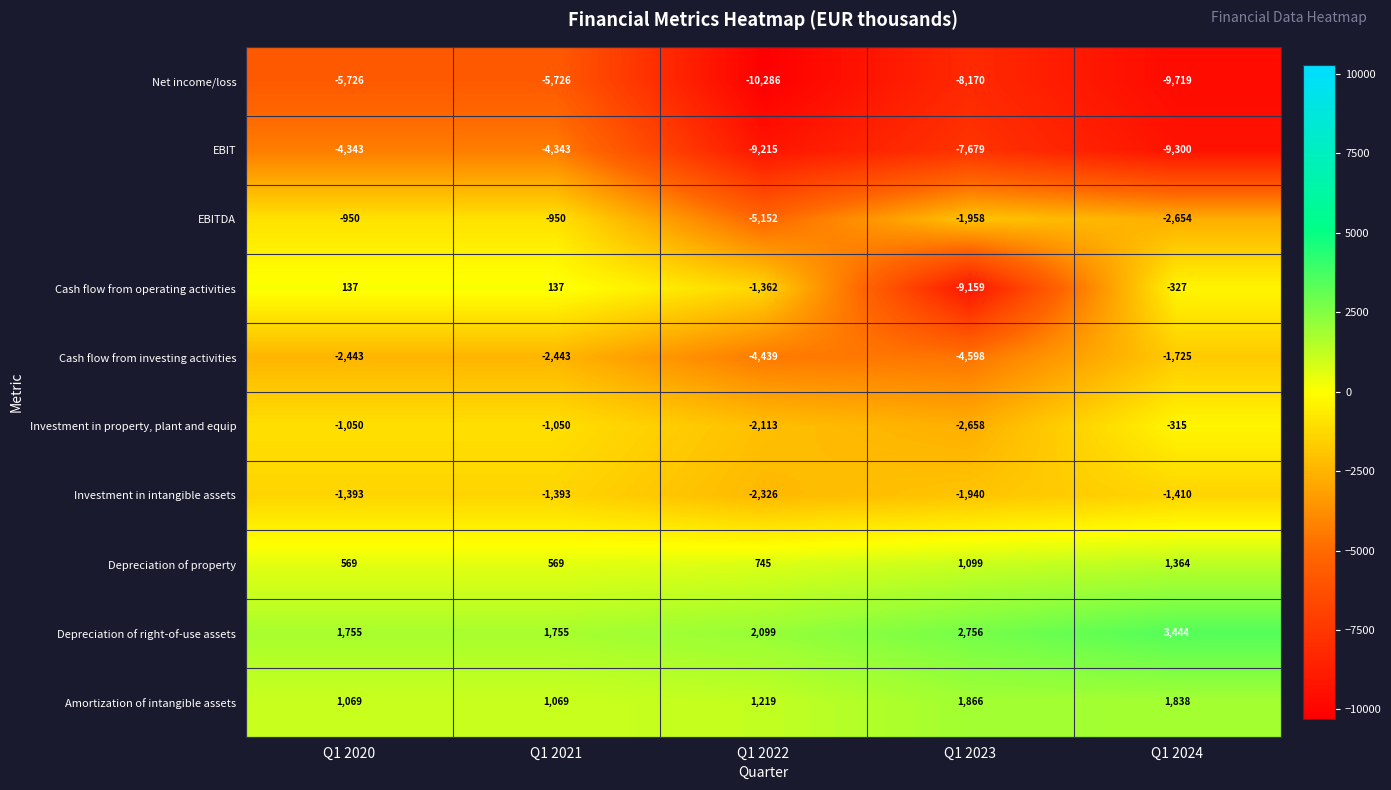

Rank the series by their maximum value, from lowest to highest.

Net income/loss, EBIT, Cash flow from investing activities, Investment in intangible assets, EBITDA, Investment in property, plant and equip, Cash flow from operating activities, Depreciation of property, Amortization of intangible assets, Depreciation of right-of-use assets